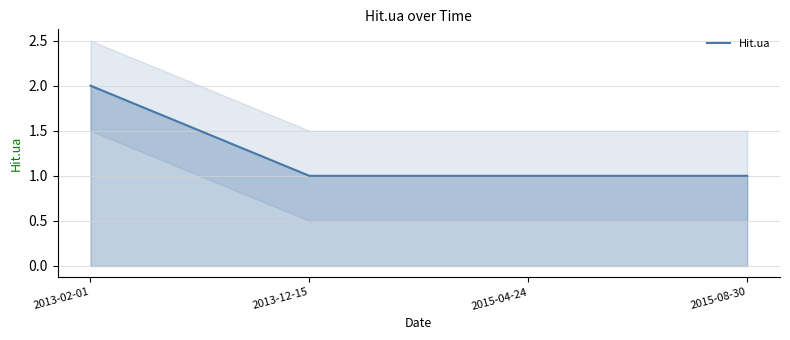

What is the label of the 3rd point from the left?

2015-04-24